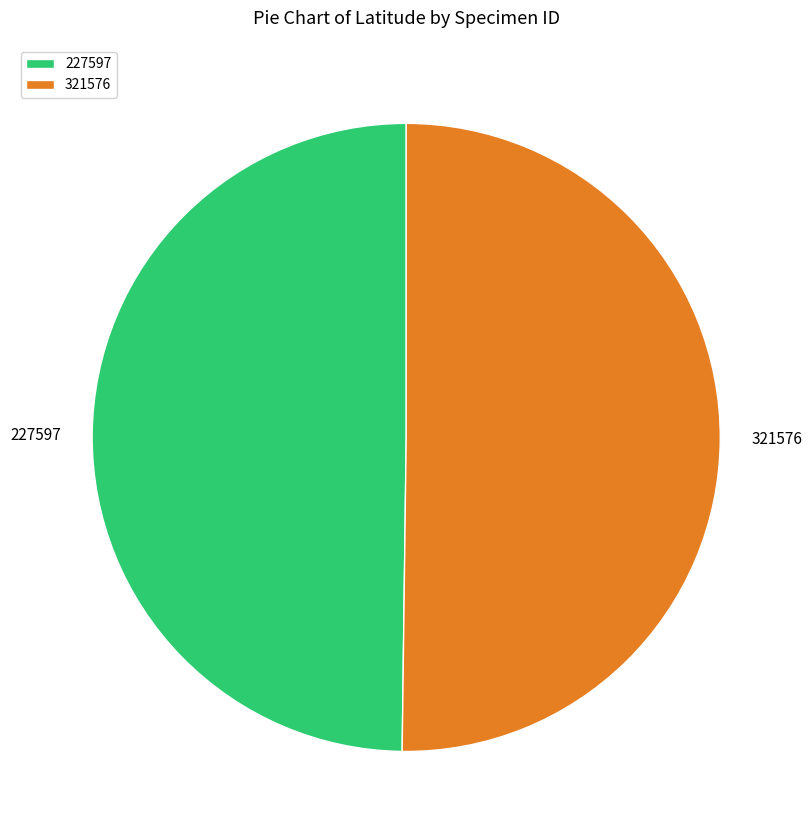

What is the ratio of the value at 227597 to the value at 321576?

1.0